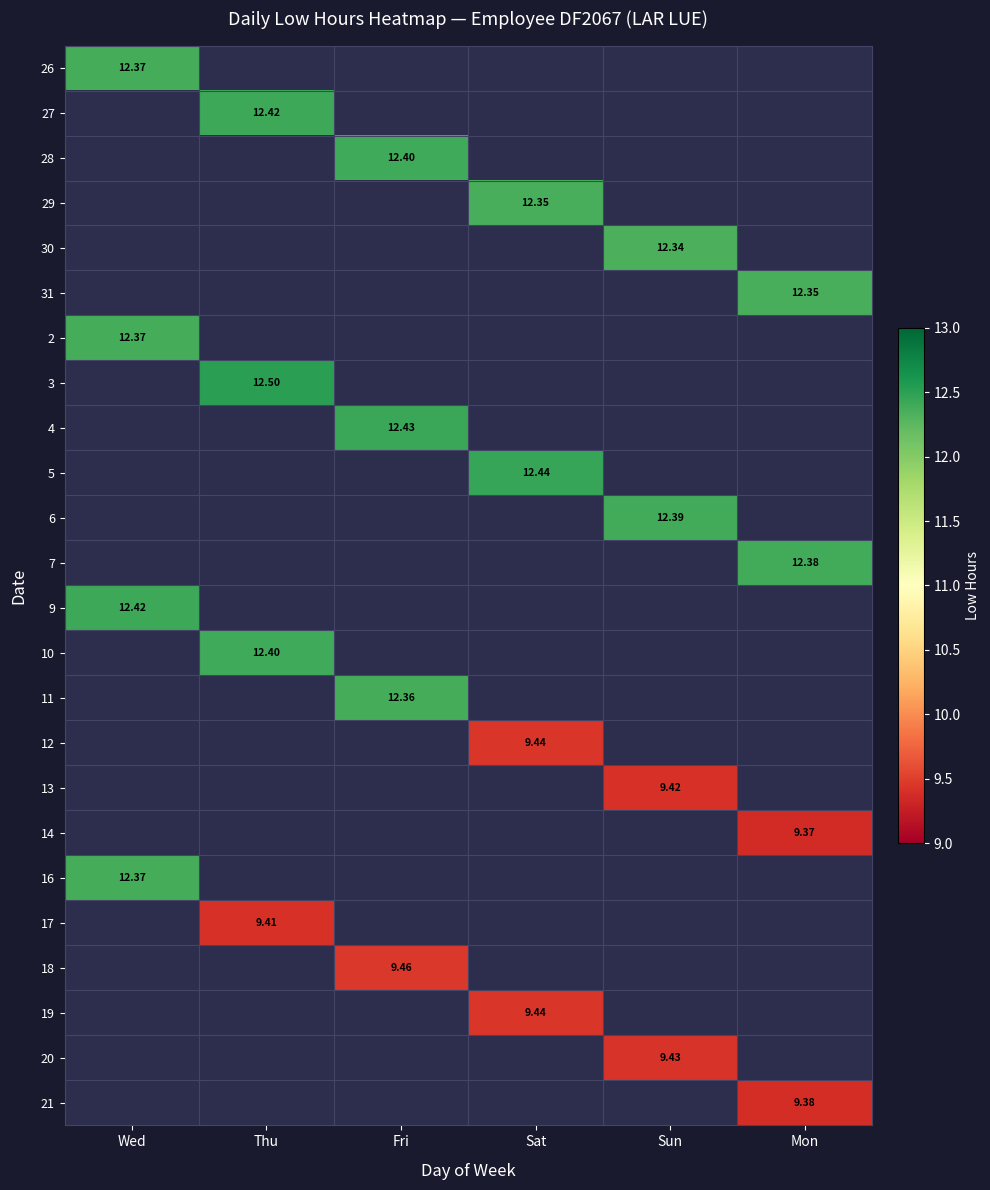

Is the value of 10 at Thu greater than the value of 11 at Fri?

Yes